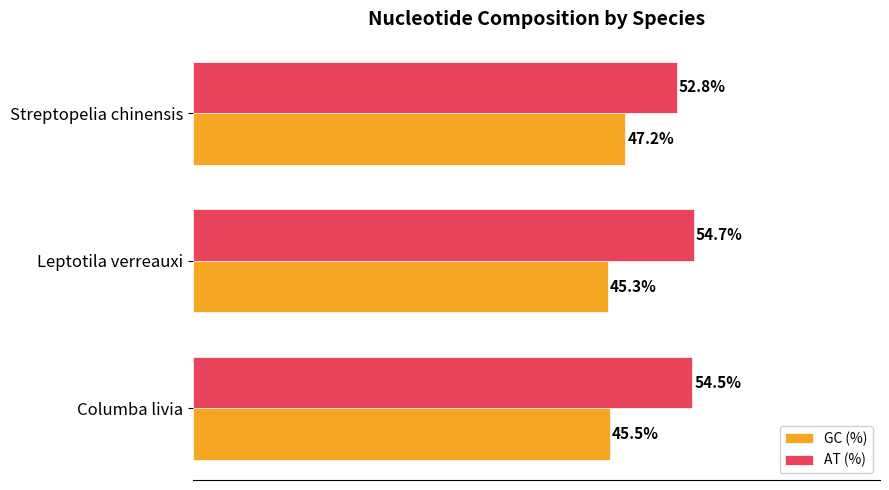

Where is AT (%) nearest to the value 53?

Streptopelia chinensis